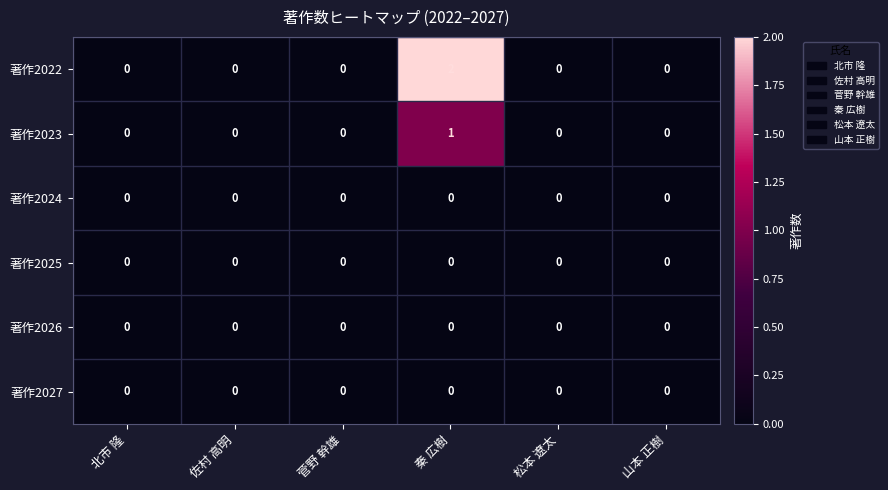

Which series has the largest total across all categories?

著作2022